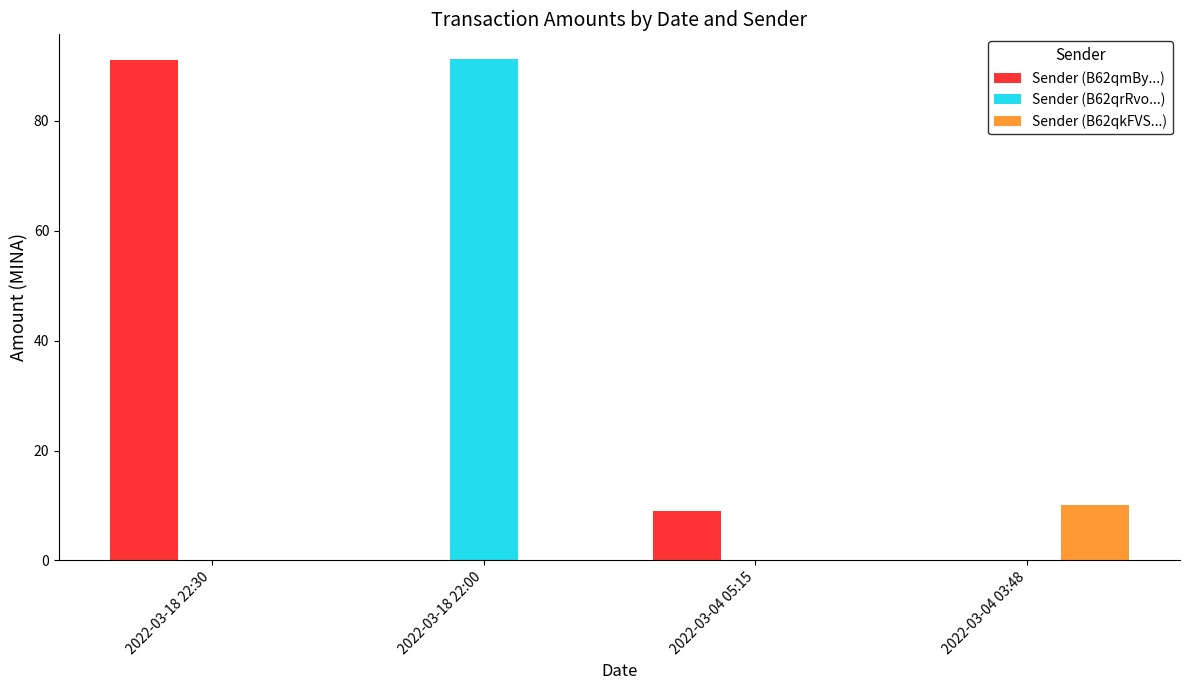

What is the maximum value for Sender (B62qkFVS...)?

10.1